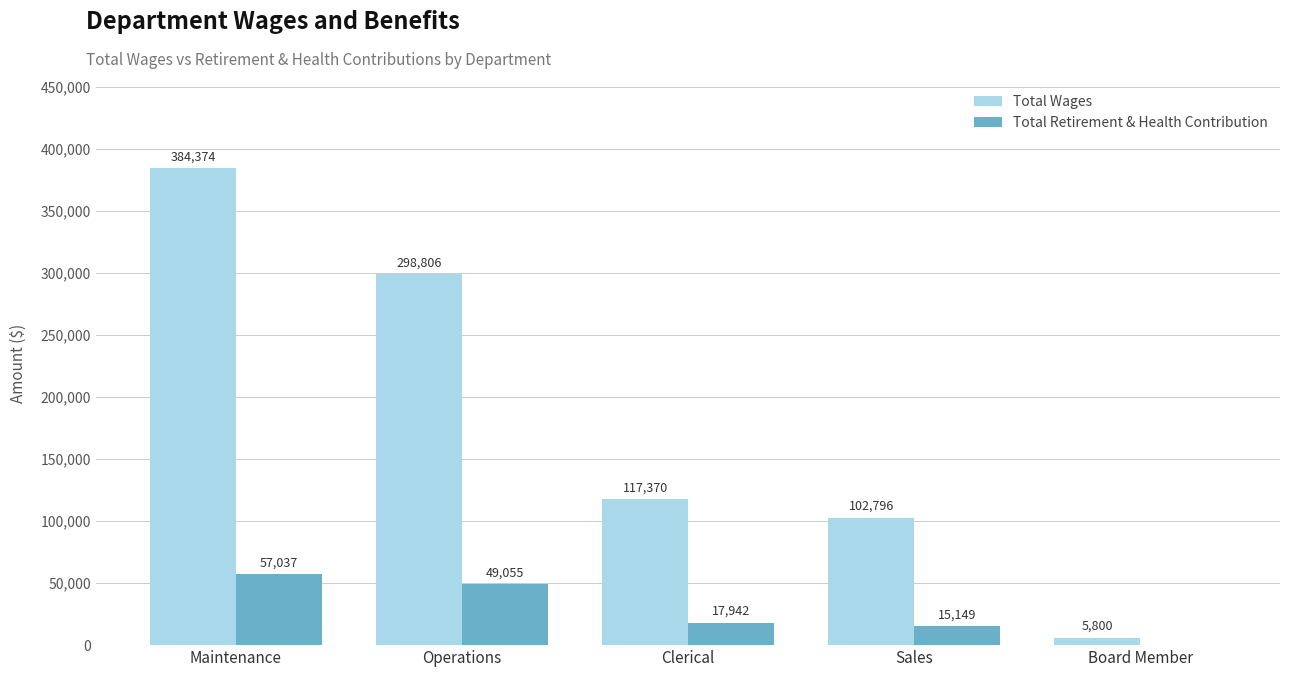

Is it true that Total Retirement & Health Contribution equals 17942 at Clerical?

True